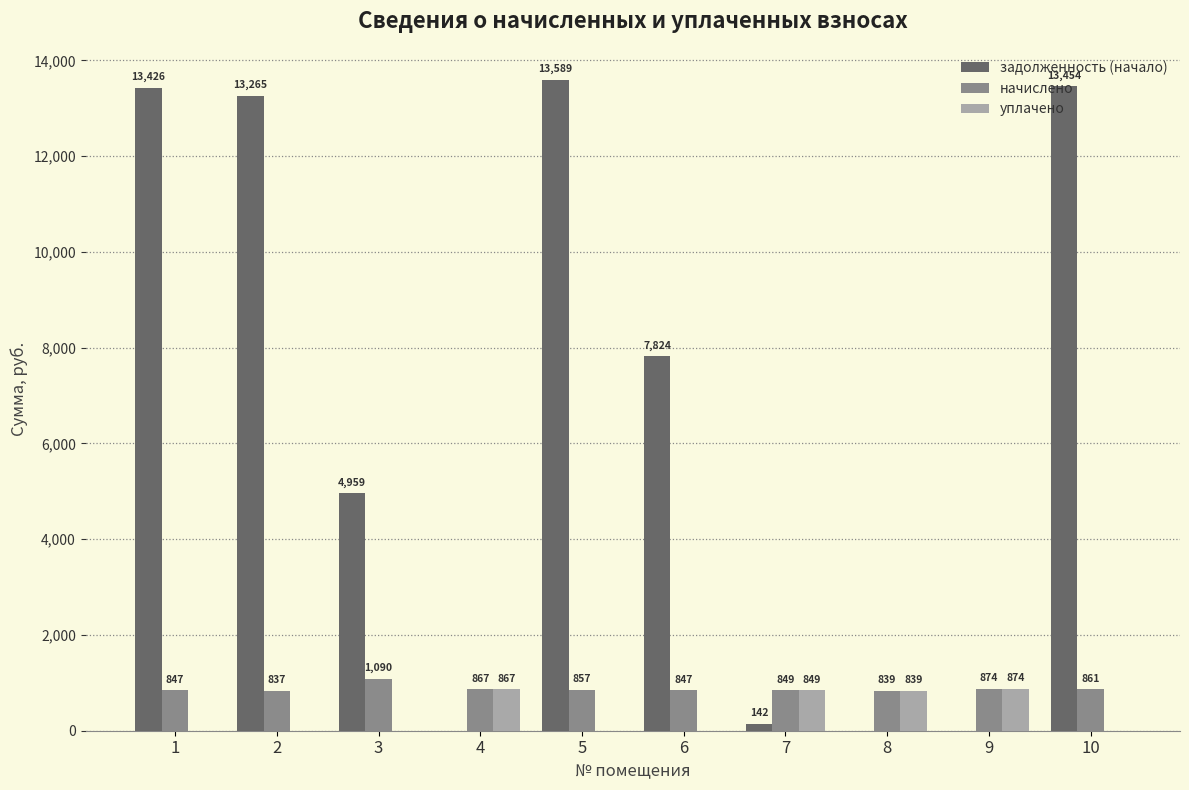

Does the chart contain stacked bars?

No